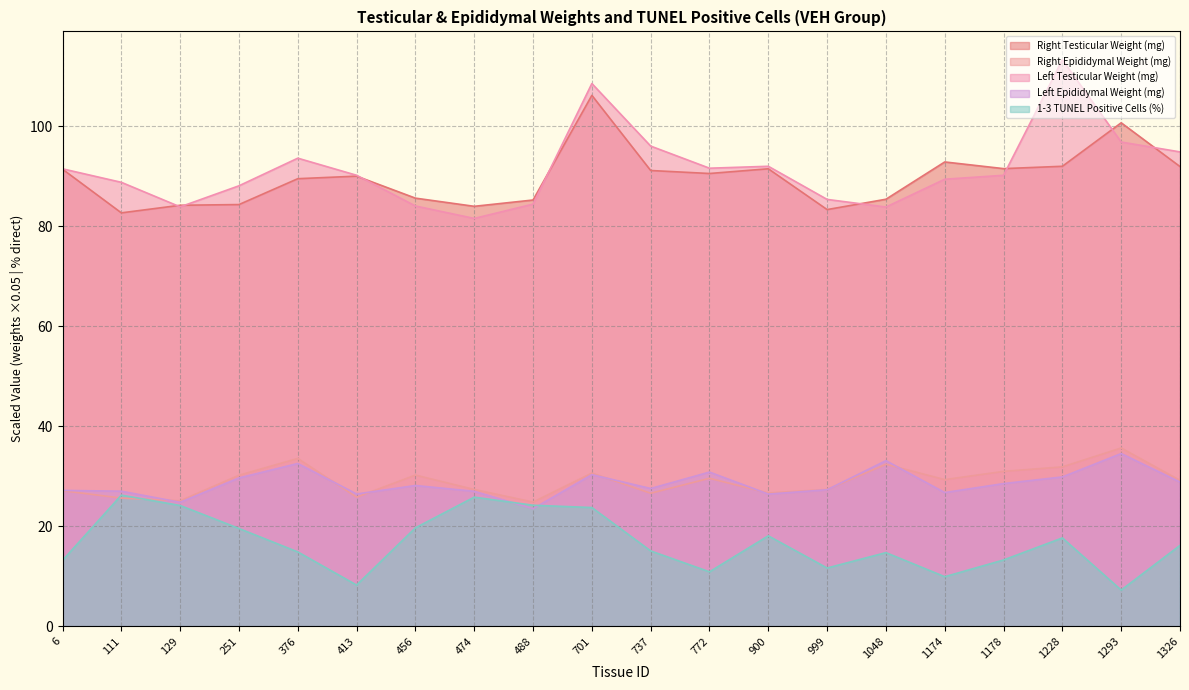

Is it true that Left Epididymal Weight (mg) equals 44.5 at 1326?

False